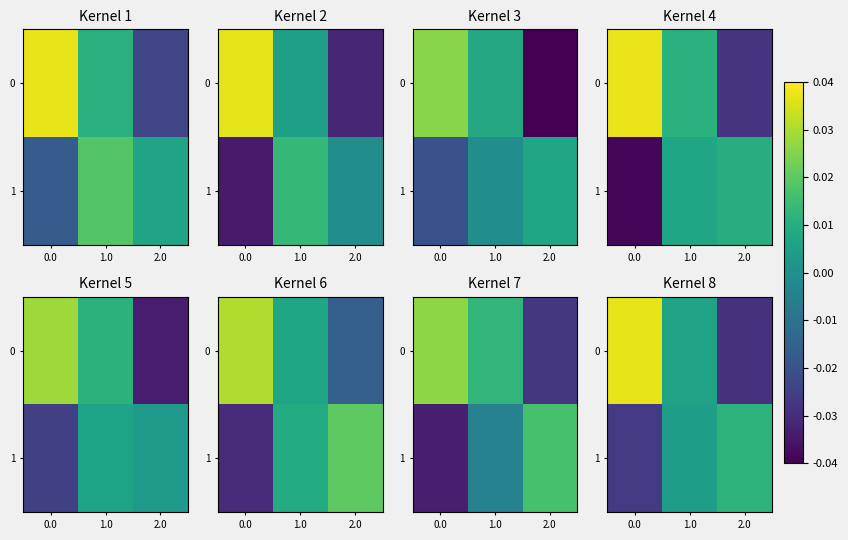

How many negative values does the row_1 series have?

1